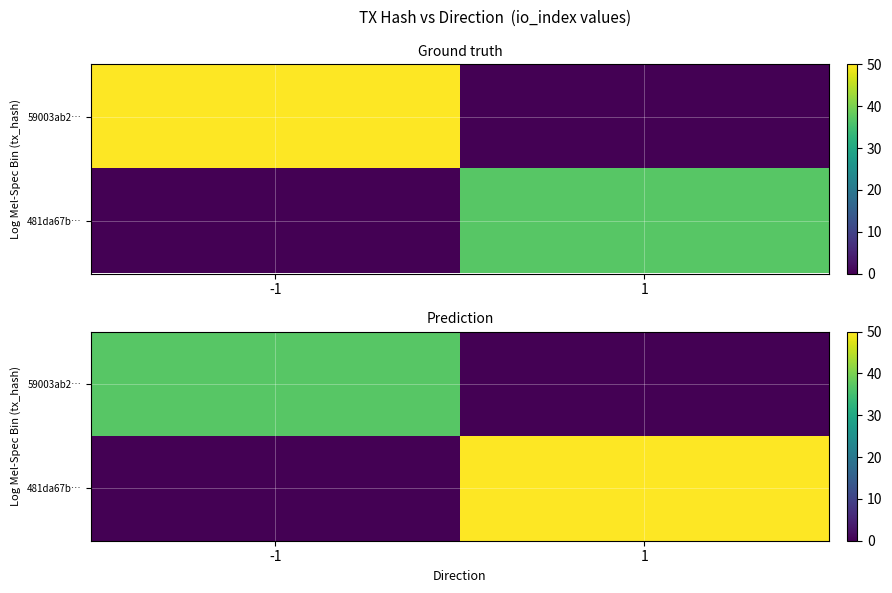

The value of 481da67b… at 1 is 79. True or false?

False